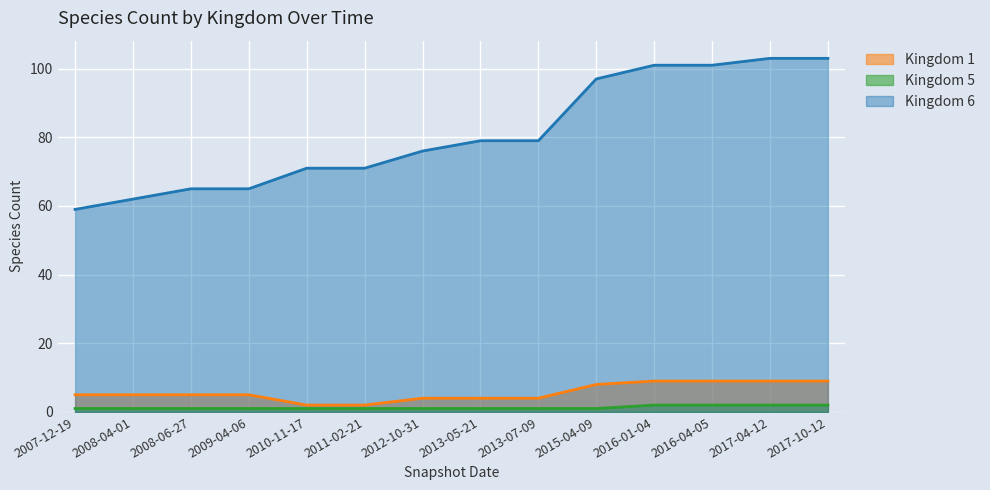

Reading right to left, list all the values displayed in this chart.

Kingdom 1: 9	9	9	9	8	4	4	4	2	2	5	5	5	5
Kingdom 5: 2	2	2	2	1	1	1	1	1	1	1	1	1	1
Kingdom 6: 103	103	101	101	97	79	79	76	71	71	65	65	62	59